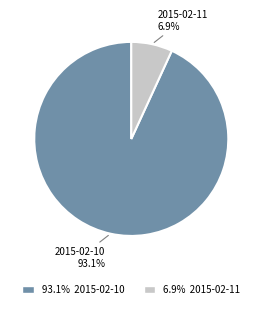

To the nearest percent, what is the combined percentage of 2015-02-10 and 2015-02-11?

100%